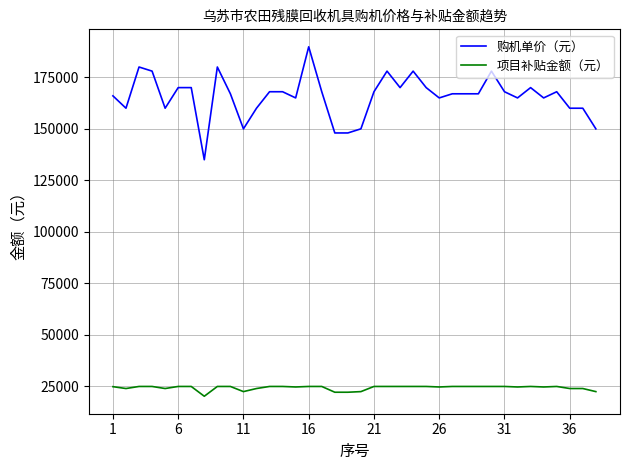

What is the minimum value shown in the chart?

20250